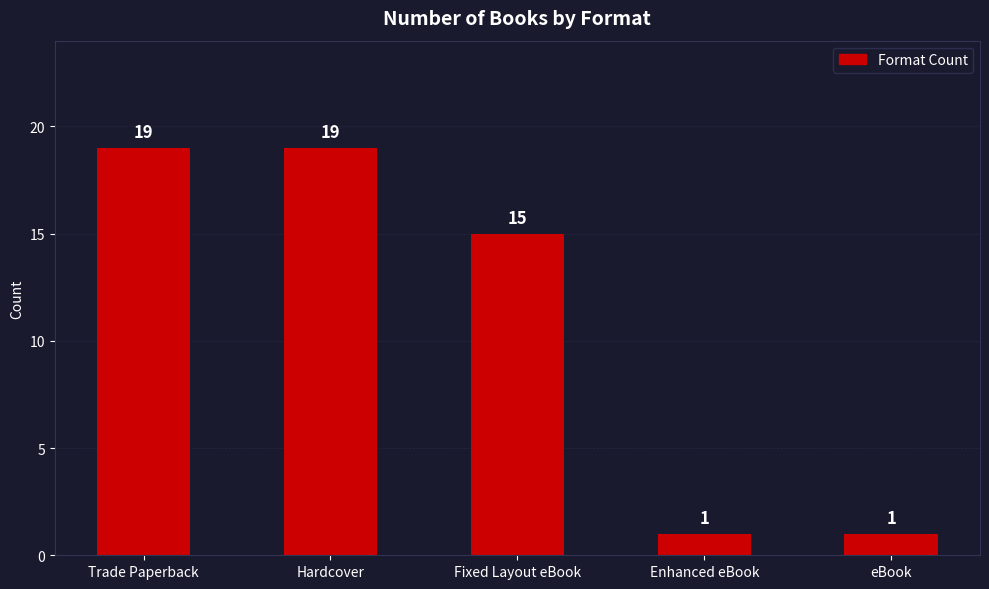

Reading right to left, extract all data points from this chart.

eBook=1	Enhanced eBook=1	Fixed Layout eBook=15	Hardcover=19	Trade Paperback=19